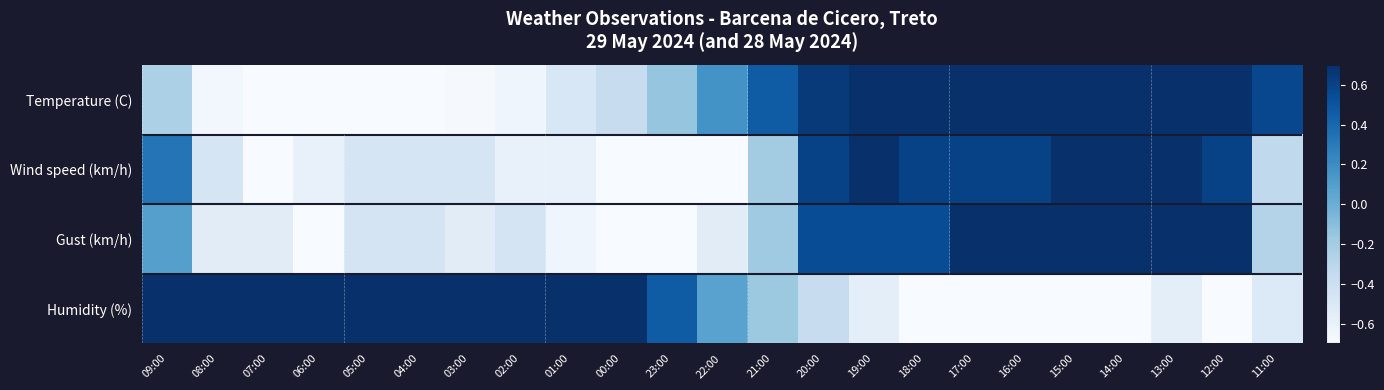

Reading left to right, transcribe all the data shown in this chart.

Temperature (C): 09:00=-0.2	08:00=-0.7	07:00=-1.0	06:00=-0.9	05:00=-0.9	04:00=-0.8	03:00=-0.7	02:00=-0.6	01:00=-0.5	00:00=-0.4	23:00=-0.1	22:00=0.2	21:00=0.5	20:00=0.6	19:00=0.8	18:00=0.9	17:00=1.0	16:00=1.0	15:00=0.9	14:00=0.9	13:00=0.7	12:00=0.8	11:00=0.6
Wind speed (km/h): 09:00=0.3	08:00=-0.5	07:00=-0.7	06:00=-0.6	05:00=-0.5	04:00=-0.5	03:00=-0.5	02:00=-0.6	01:00=-0.6	00:00=-0.7	23:00=-1.0	22:00=-1.0	21:00=-0.2	20:00=0.6	19:00=0.9	18:00=0.6	17:00=0.6	16:00=0.6	15:00=1.0	14:00=0.9	13:00=1.0	12:00=0.6	11:00=-0.3
Gust (km/h): 09:00=0.1	08:00=-0.5	07:00=-0.5	06:00=-0.7	05:00=-0.5	04:00=-0.5	03:00=-0.5	02:00=-0.5	01:00=-0.6	00:00=-0.8	23:00=-1.0	22:00=-0.5	21:00=-0.2	20:00=0.5	19:00=0.5	18:00=0.5	17:00=0.7	16:00=0.8	15:00=1.0	14:00=1.0	13:00=1.0	12:00=0.7	11:00=-0.3
Humidity (%): 09:00=0.9	08:00=1.0	07:00=1.0	06:00=1.0	05:00=1.0	04:00=1.0	03:00=1.0	02:00=0.9	01:00=0.9	00:00=0.8	23:00=0.5	22:00=0.1	21:00=-0.2	20:00=-0.4	19:00=-0.6	18:00=-0.8	17:00=-1.0	16:00=-1.0	15:00=-1.0	14:00=-0.9	13:00=-0.6	12:00=-1.0	11:00=-0.5